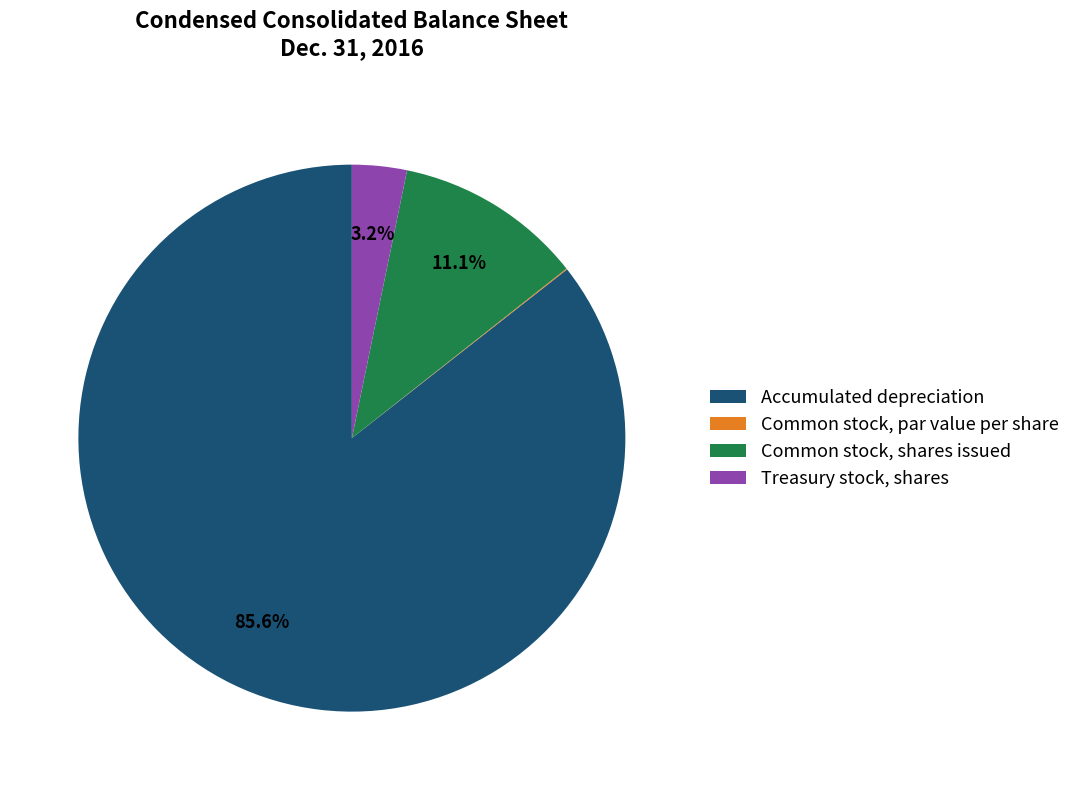

Which slice is the largest?

Accumulated depreciation